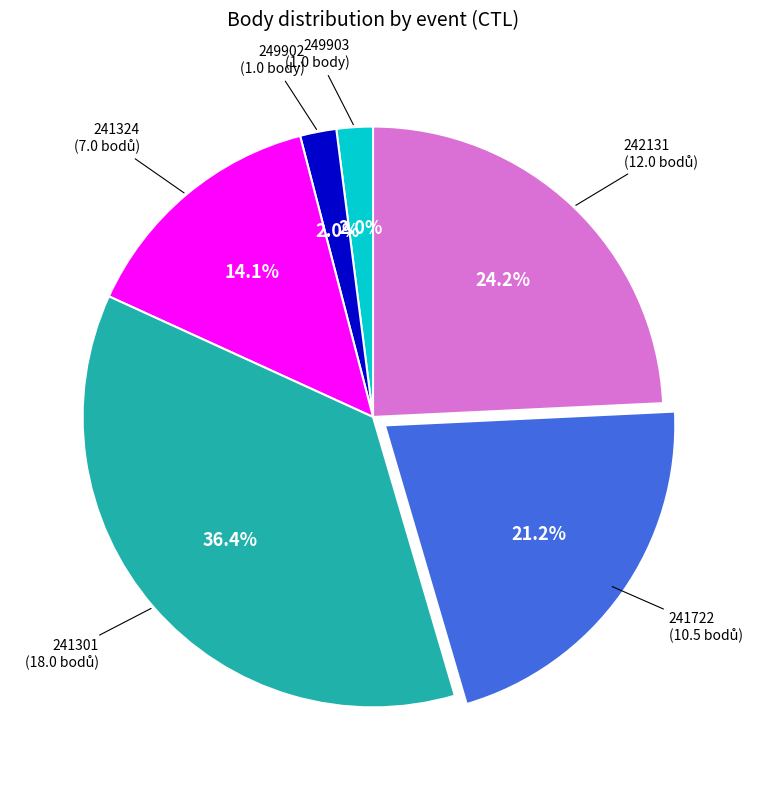

Is there a majority slice in this chart?

No